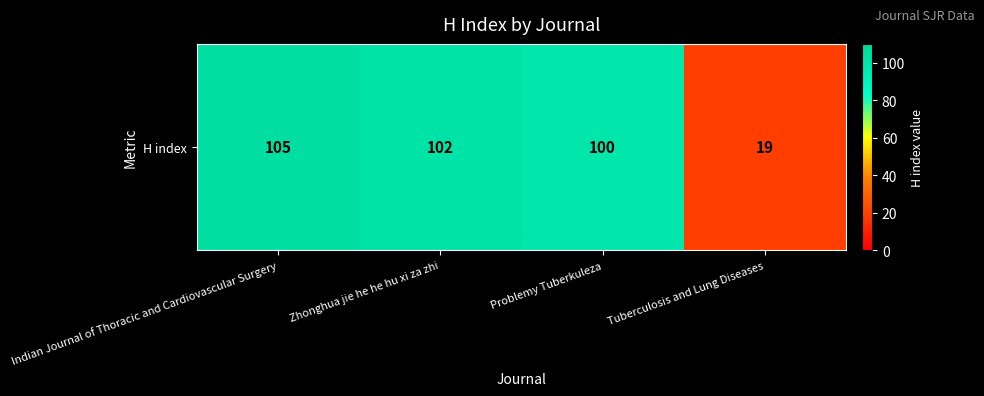

Which category has the lowest value across all series?

Tuberculosis and Lung Diseases